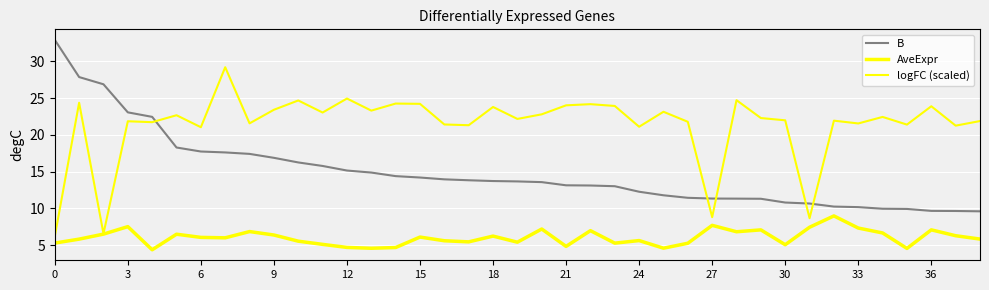

How many lines are shown in the chart?

3